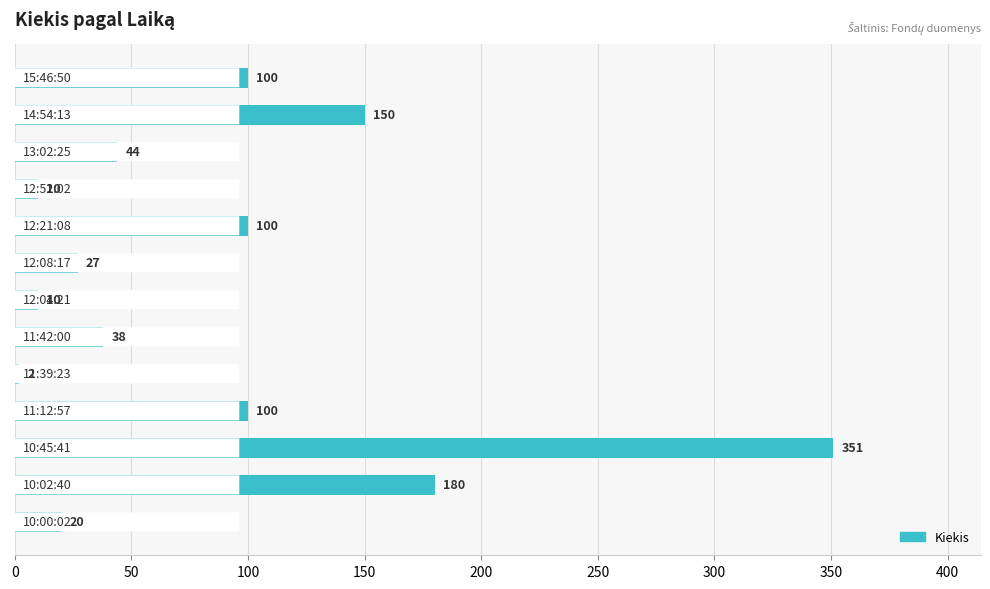

What is the maximum value shown in the chart?

351